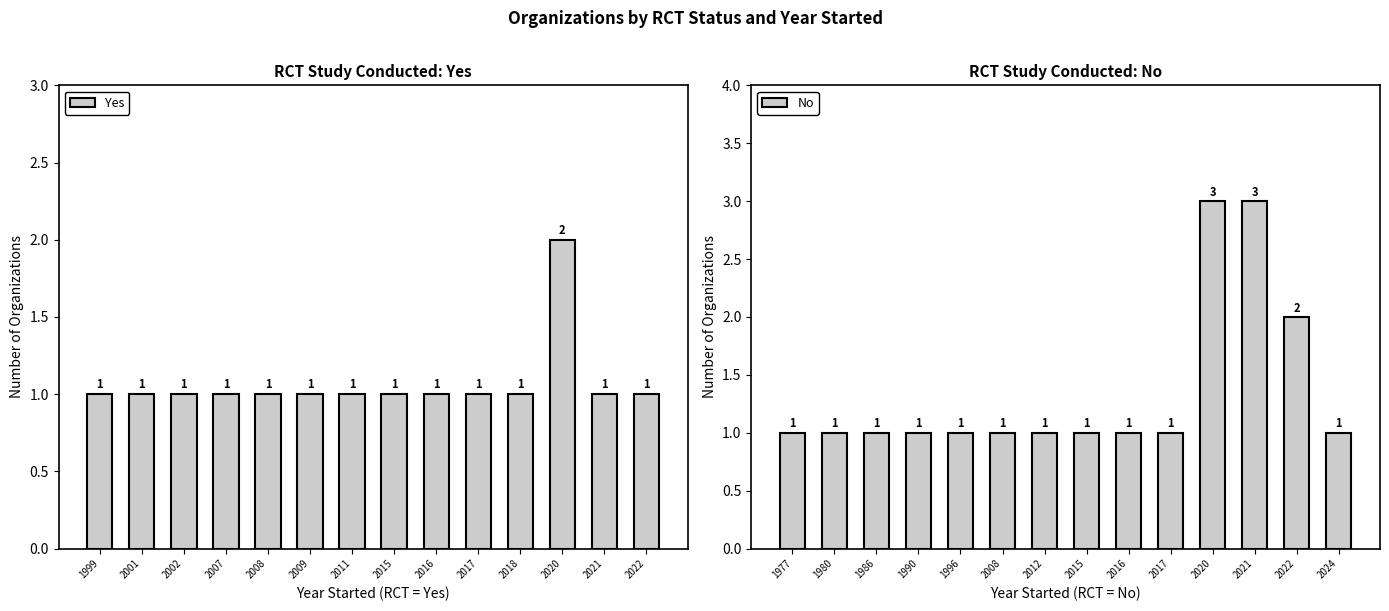

Reading left to right, list all the values displayed in this chart.

Yes: 1999=1	2001=1	2002=1	2007=1	2008=1	2009=1	2011=1	2015=1	2016=1	2017=1	2018=1	2020=2	2021=1	2022=1
No: 1977=1	1980=1	1986=1	1990=1	1996=1	2008=1	2012=1	2015=1	2016=1	2017=1	2020=3	2021=3	2022=2	2024=1